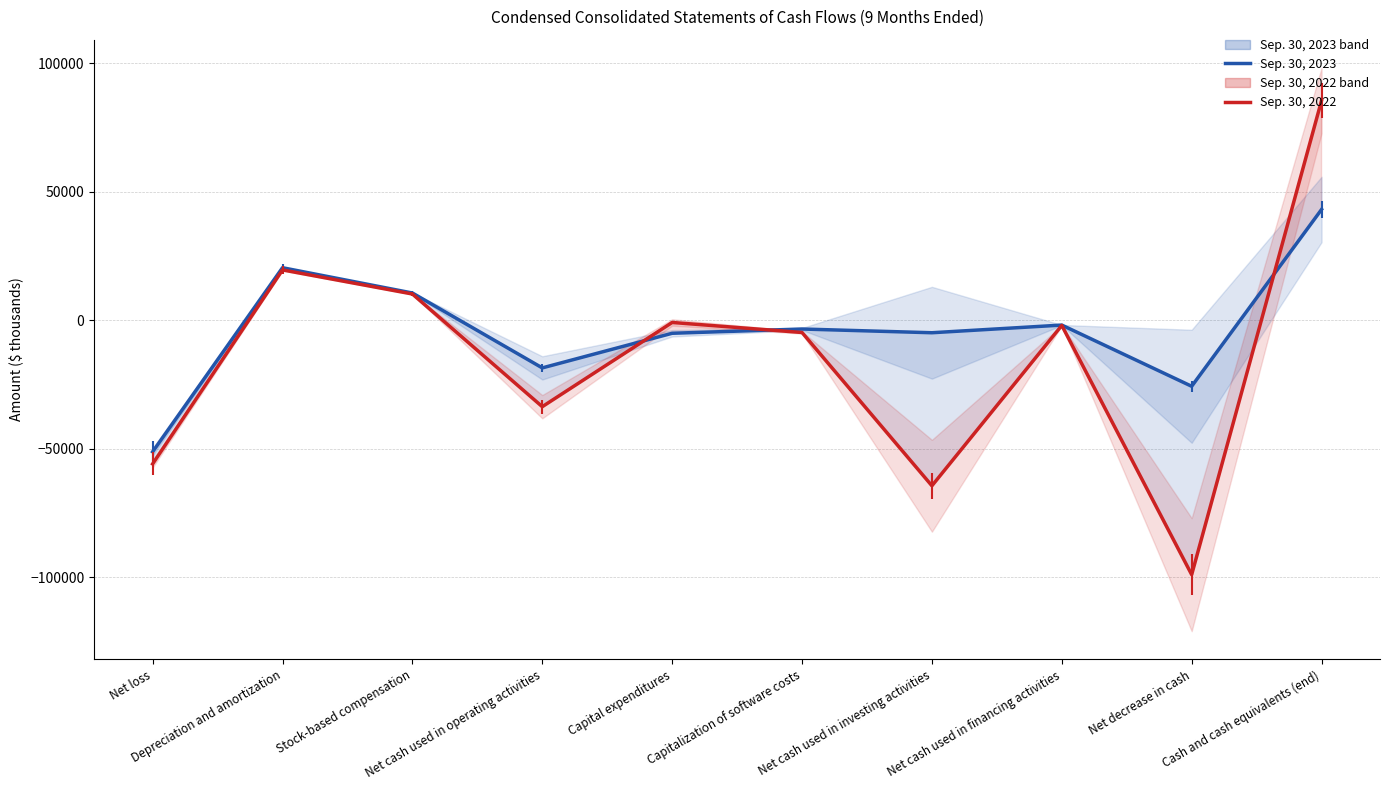

Is the value of Sep. 30, 2023 at Cash and cash equivalents (end) greater than the value of Sep. 30, 2022 at Net cash used in financing activities?

Yes